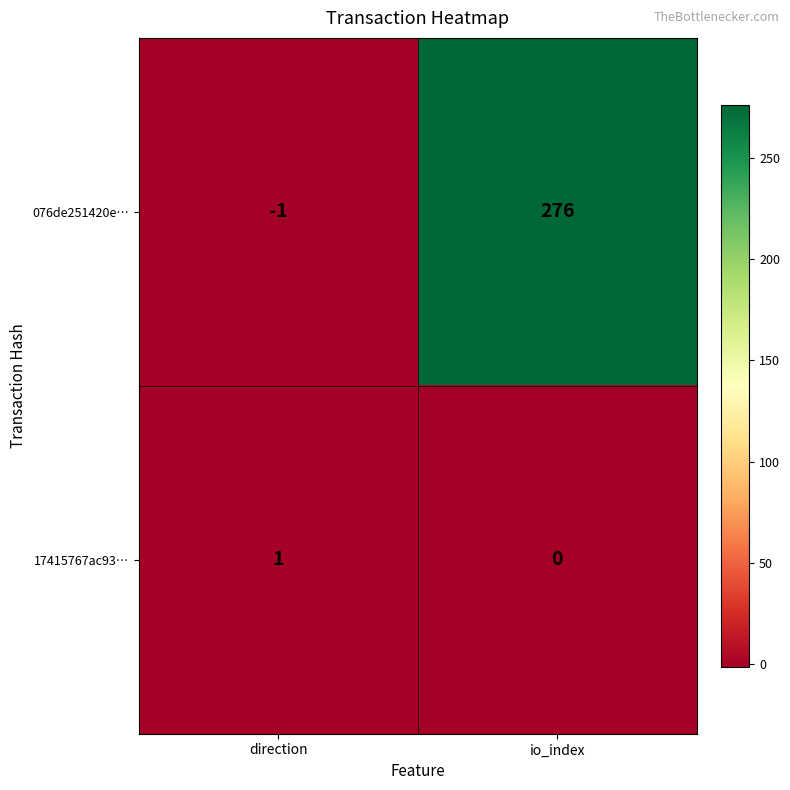

At which label does 17415767ac93… reach its minimum?

io_index